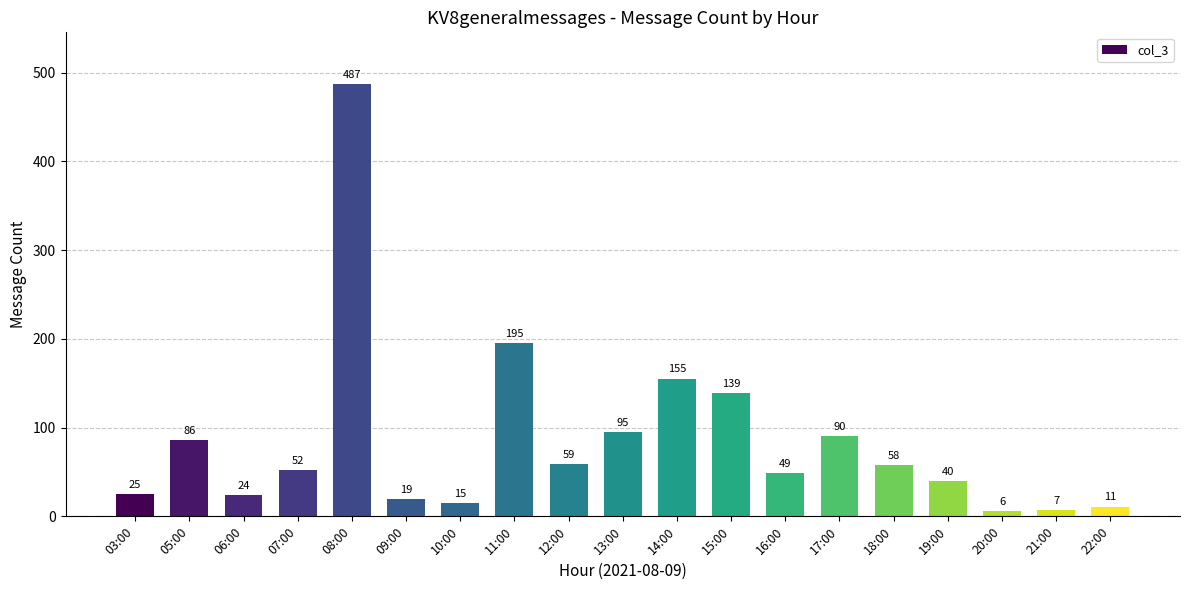

Which label corresponds to the smallest value in the chart?

20:00